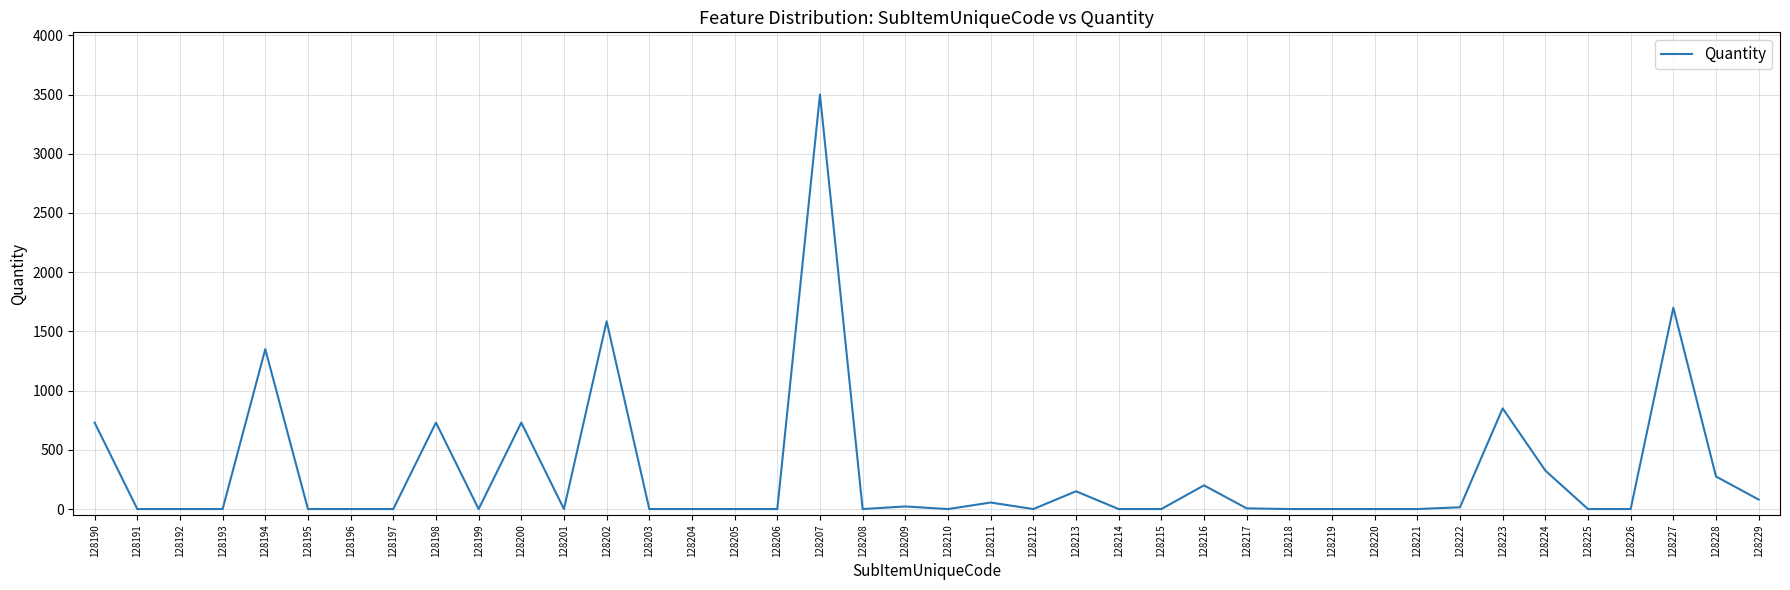

What is the maximum value shown in the chart?

3500